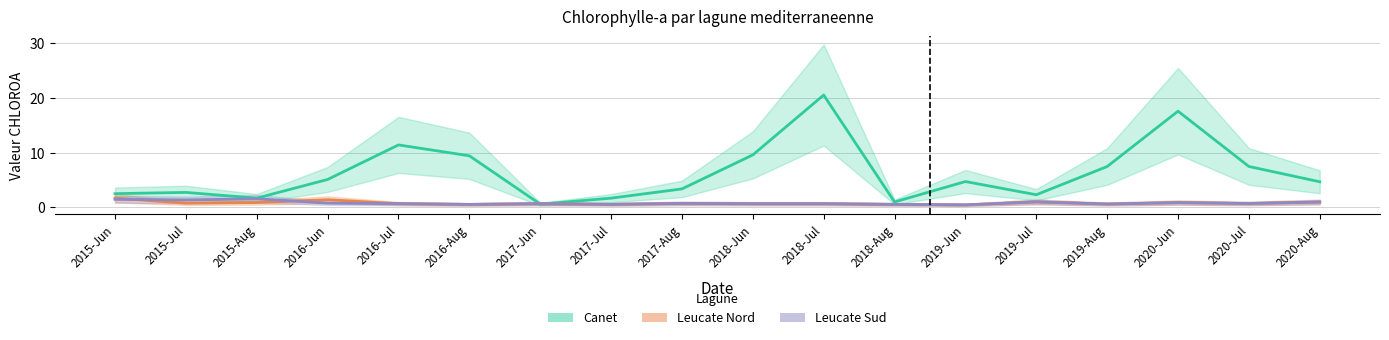

After their last crossing, which series has the higher values: Leucate Sud (Forecast) or Canet (Estimate)?

Canet (Estimate)